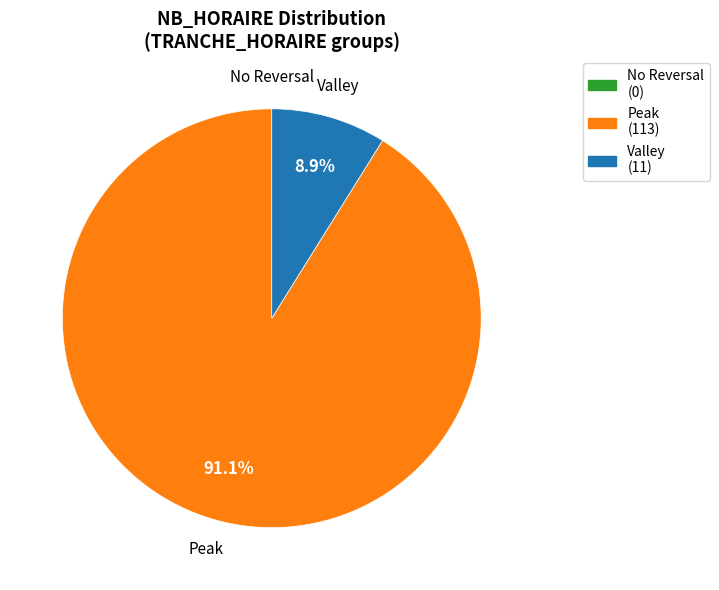

To the nearest percent, what is the average slice percentage?

33%